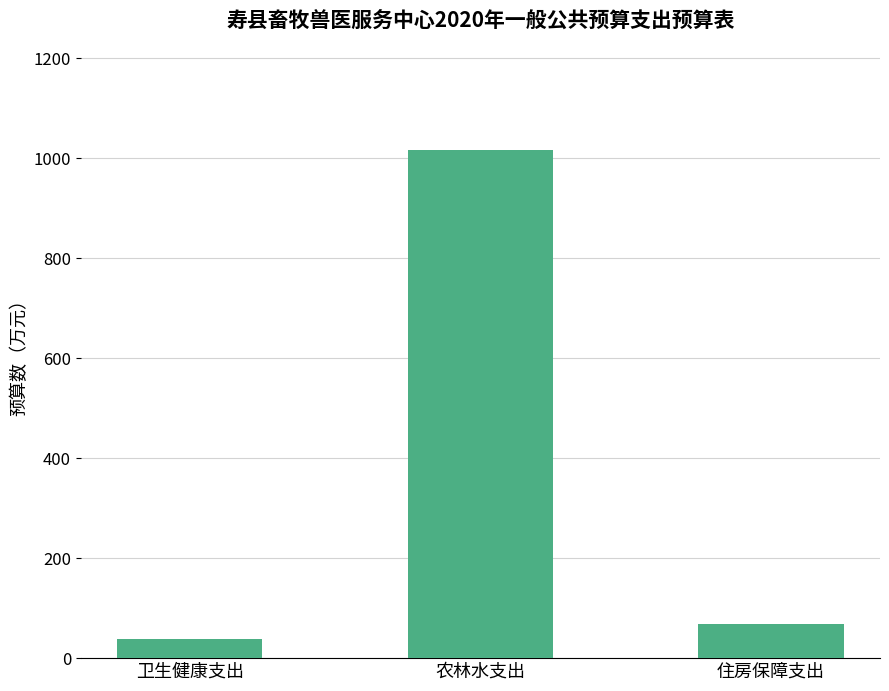

Reading left to right, what are all the values shown in this chart?

卫生健康支出=38.8	农林水支出=1017.4	住房保障支出=67.3